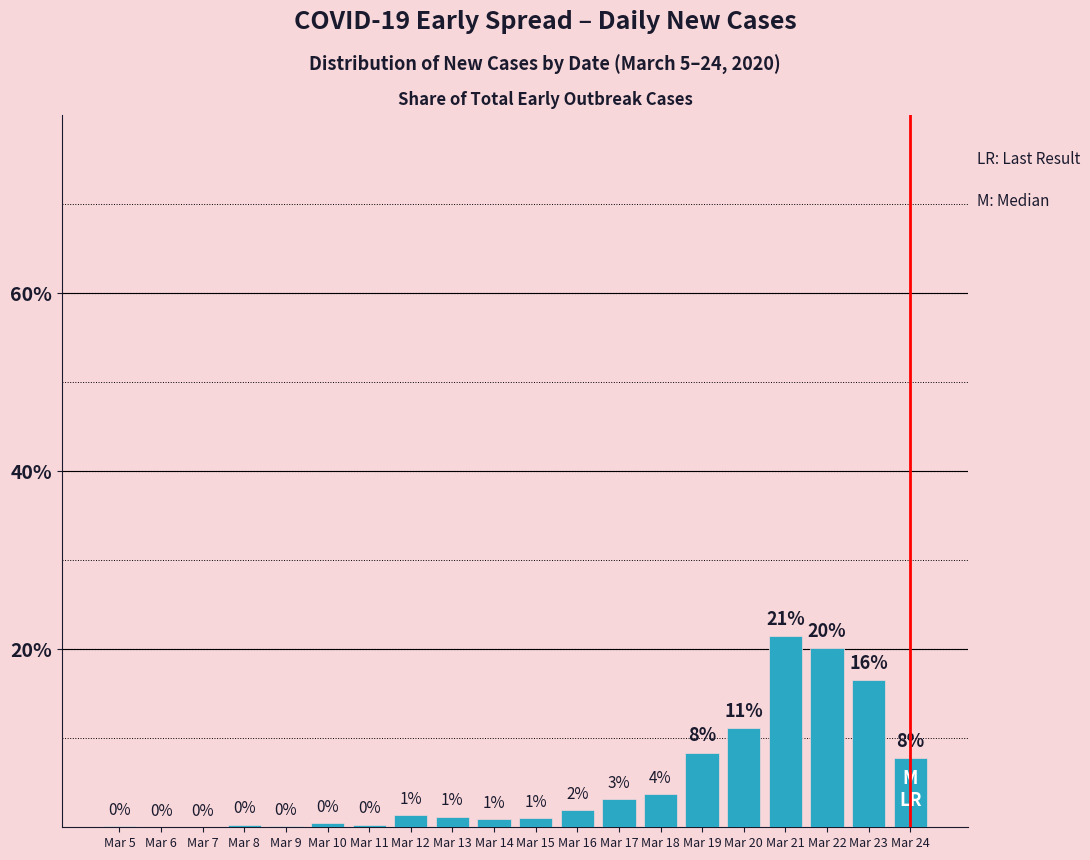

Are the bars horizontal?

No